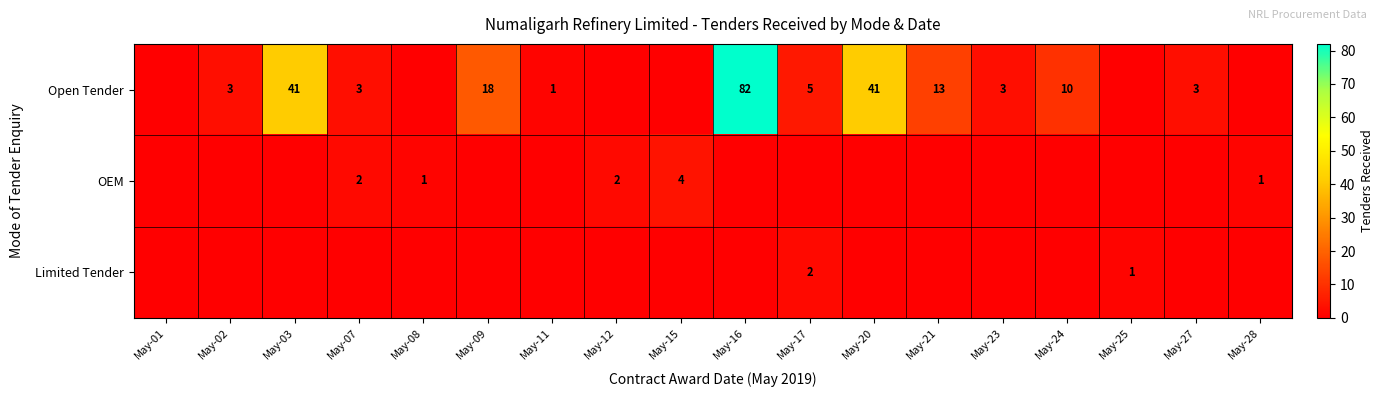

Which has a higher value, May-11 or May-03?

May-03